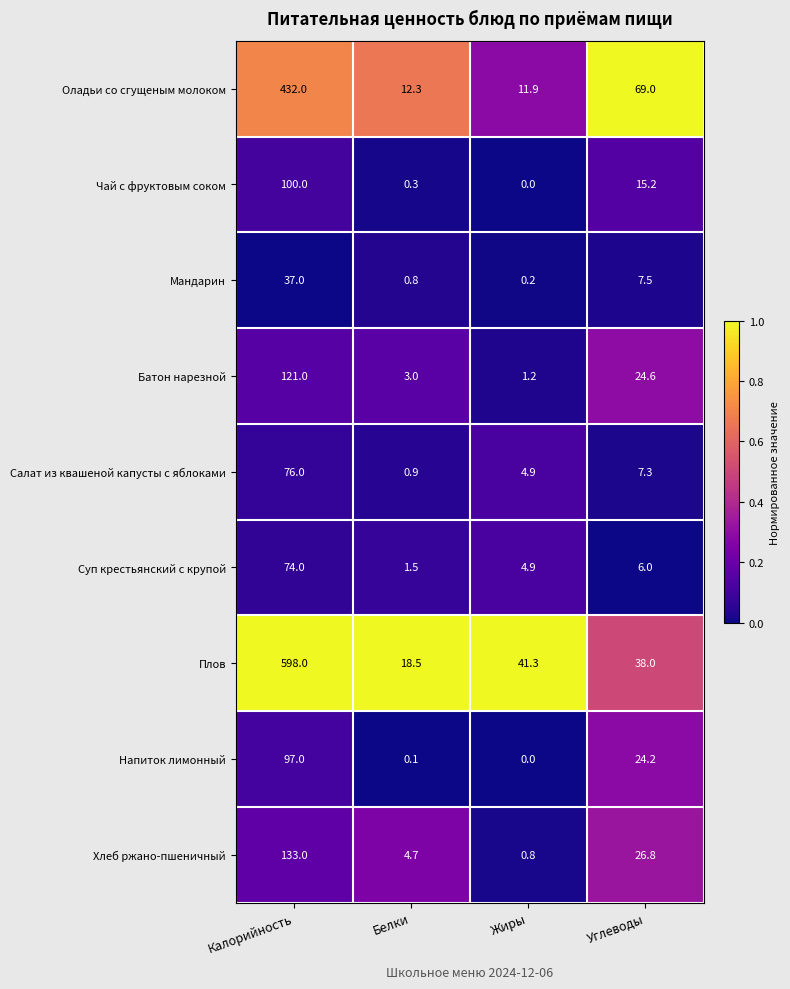

True or false: Суп крестьянский с крупой has a value of 2.7 at Углеводы.

False